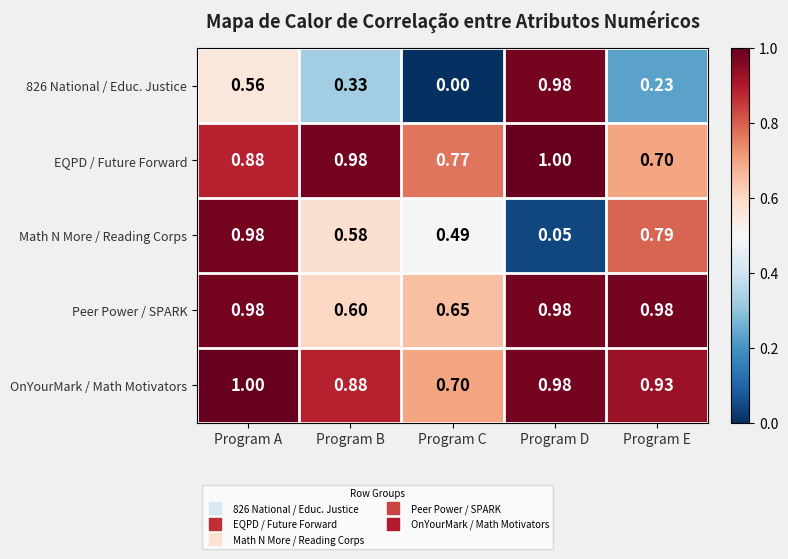

At which label is OnYourMark / Math Motivators closest to 0?

Program C